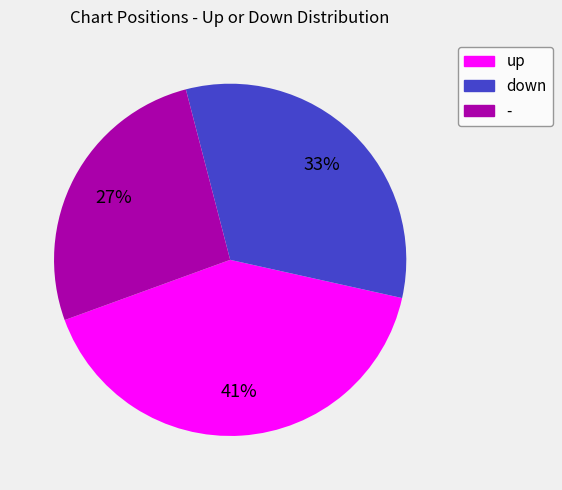

Is the sum of - and down greater than half?

Yes